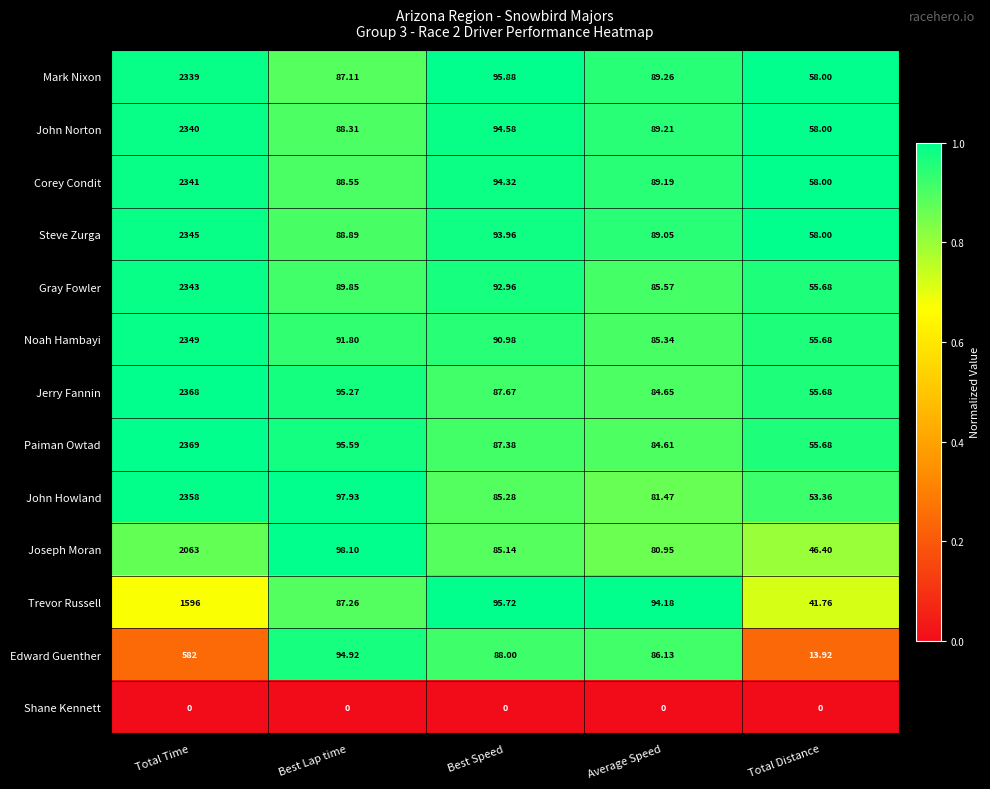

At how many categories does at least one series exceed 0?

5